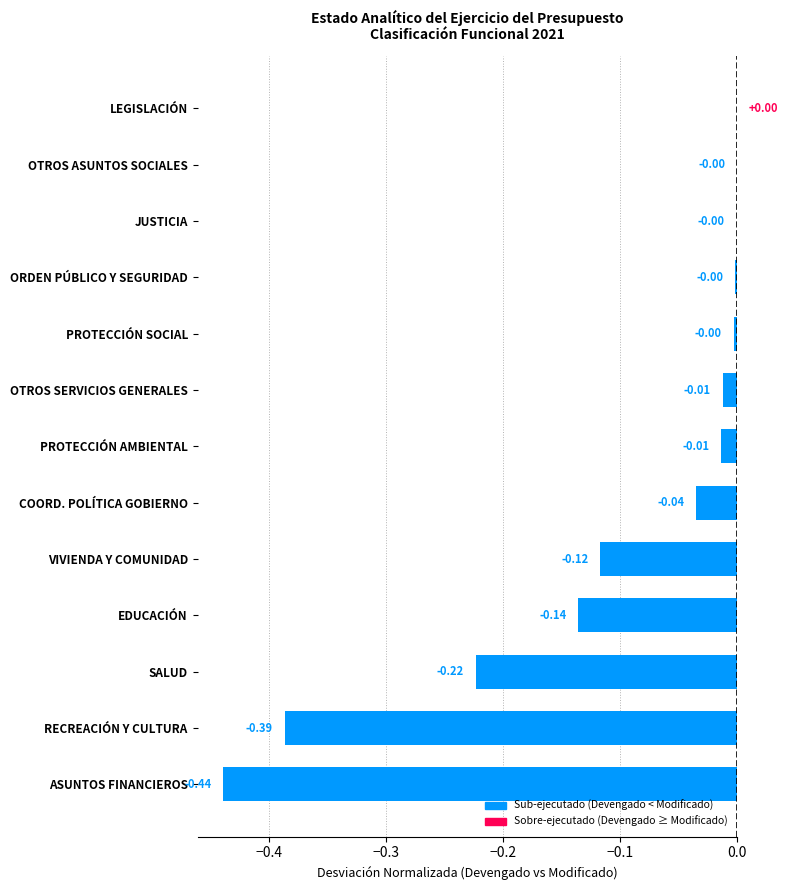

Between PROTECCIÓN AMBIENTAL and EDUCACIÓN, which is larger?

PROTECCIÓN AMBIENTAL